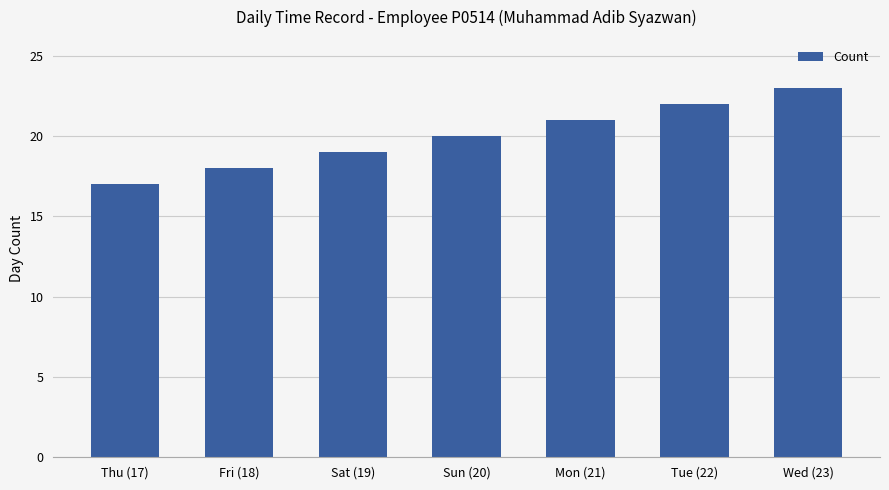

Reading left to right, extract all data points from this chart.

17	18	19	20	21	22	23